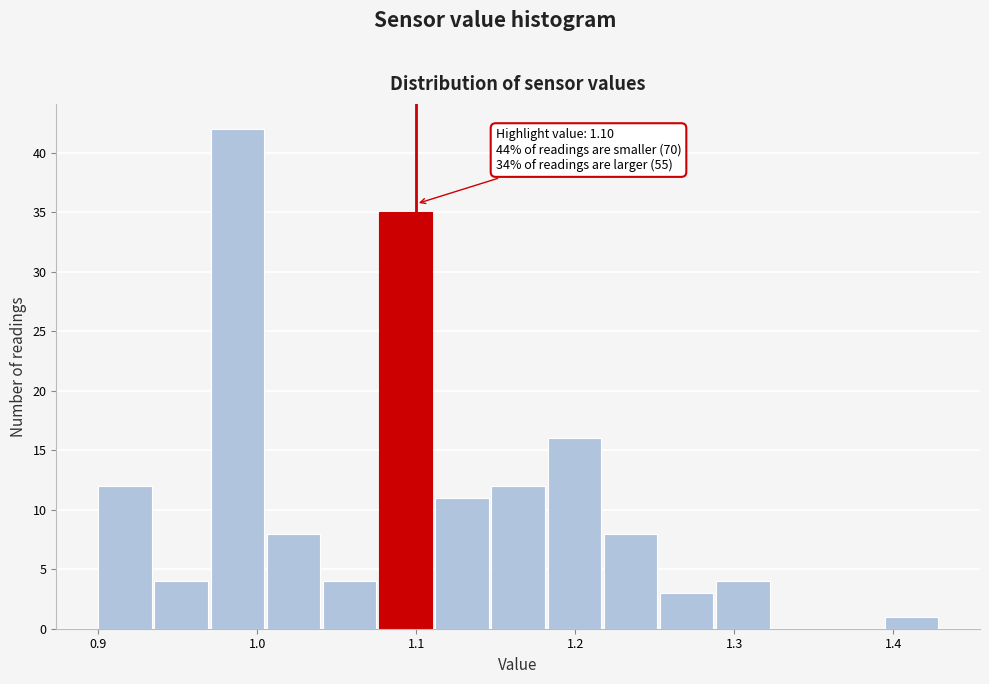

Read against the x-axis, roughly where is the centre of the tallest bar?

0.99